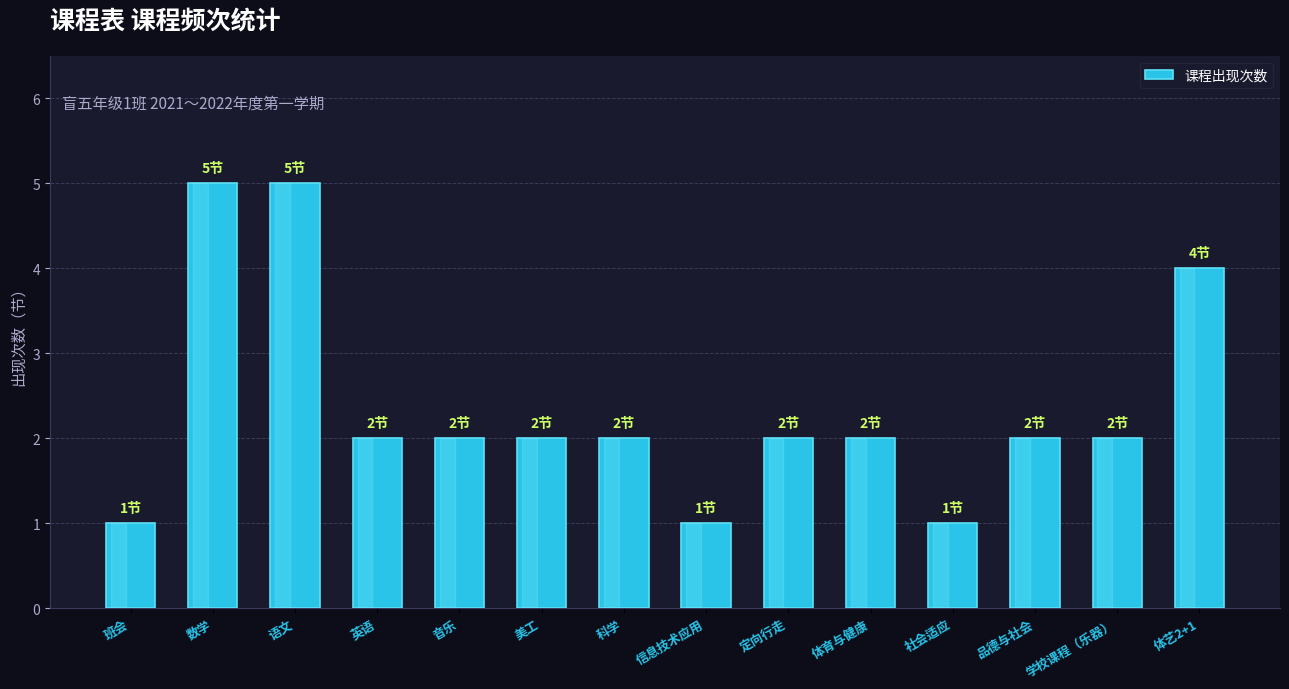

What is the greatest value displayed?

5